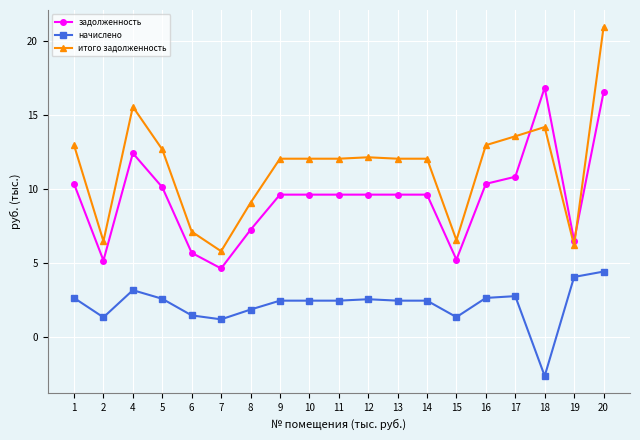

Which series has the widest spread of values?

итого задолженность